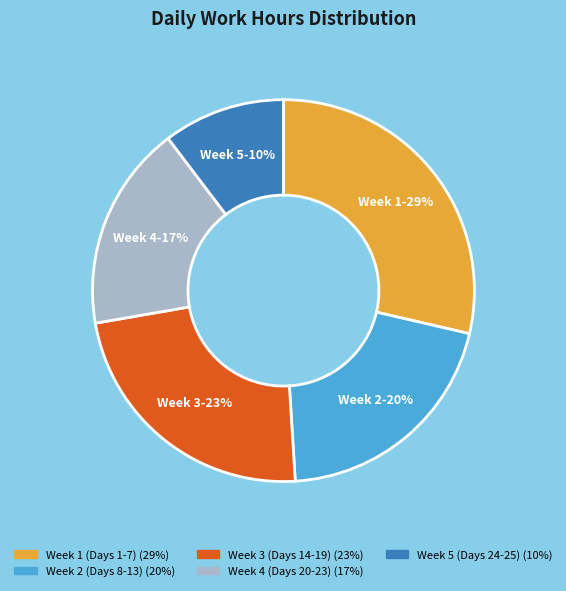

To the nearest percent, what is the average slice percentage?

20%